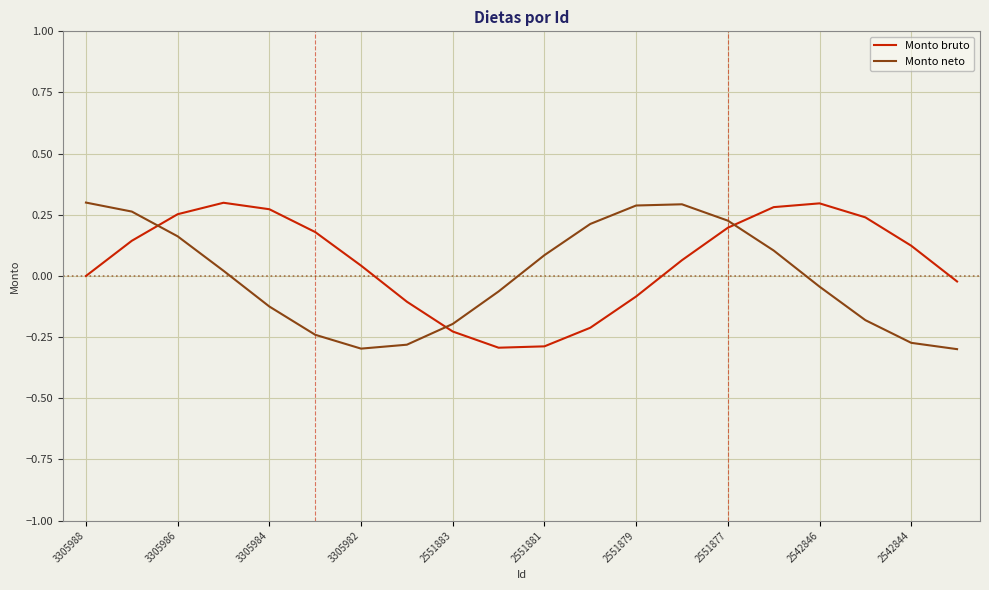

What is the difference between the maximum and minimum values in the Monto bruto series?

0.6